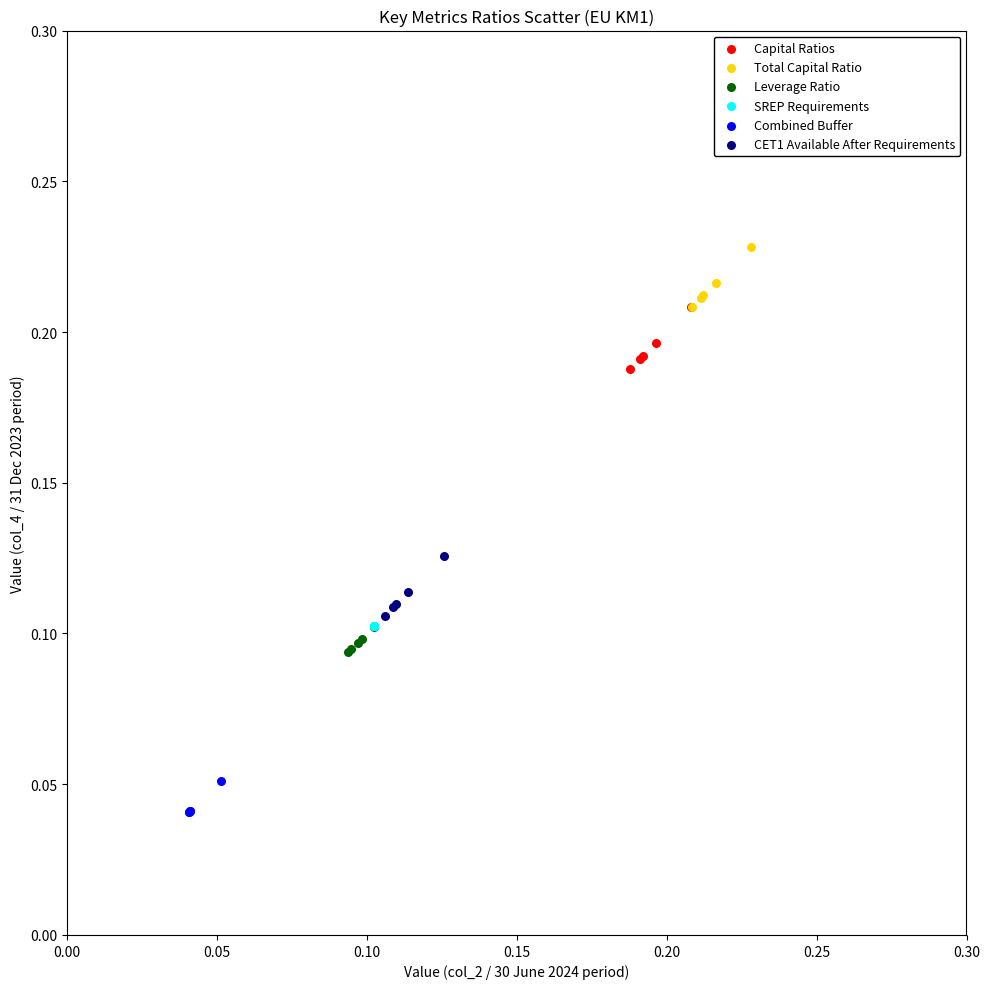

What are all the series names shown in the legend?

Capital Ratios, Total Capital Ratio, Leverage Ratio, SREP Requirements, Combined Buffer, CET1 Available After Requirements